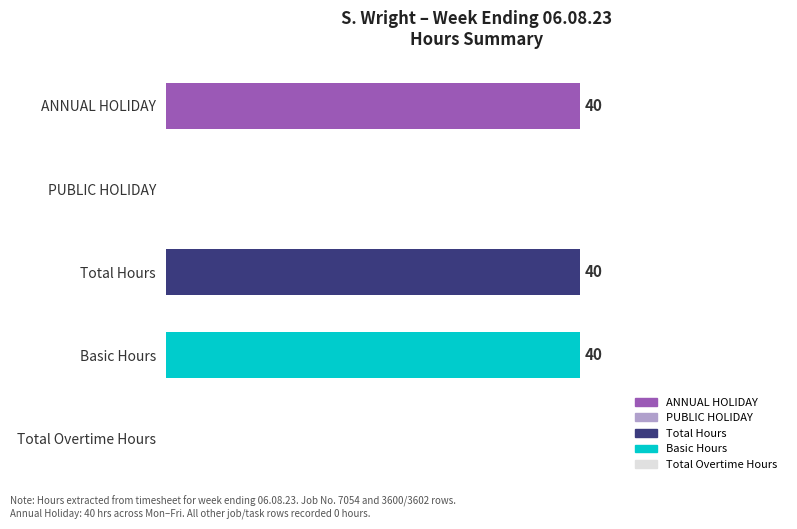

Between Total Overtime Hours and Basic Hours, which is larger?

Basic Hours